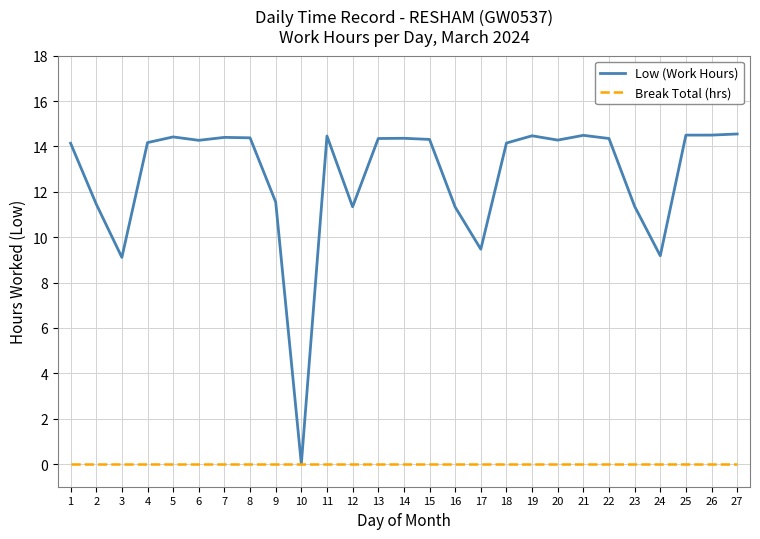

Which series has the widest spread of values?

Low (Work Hours)